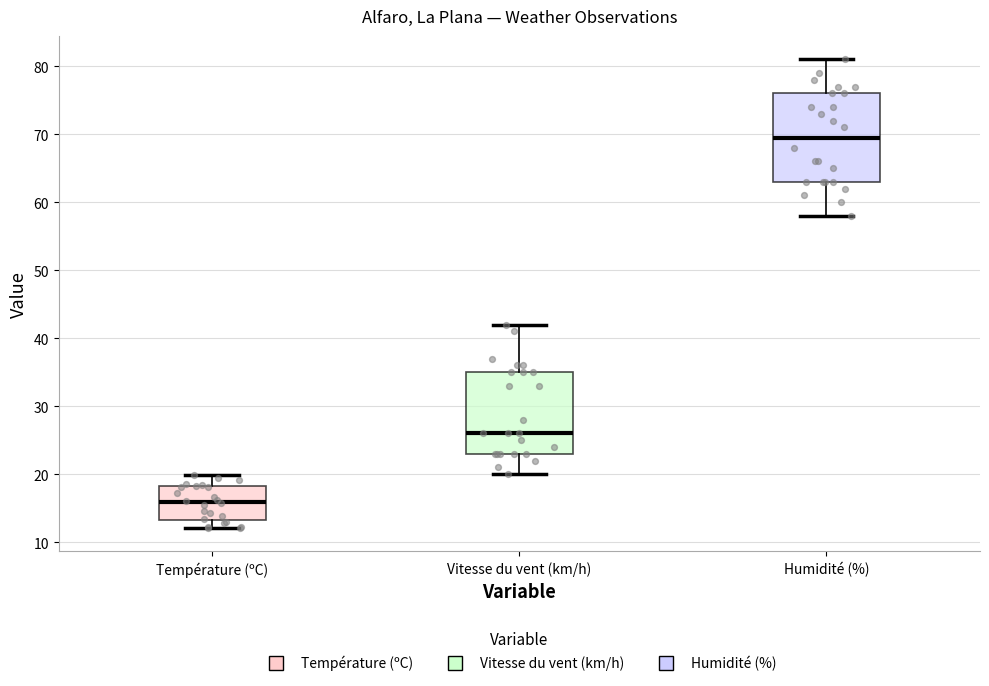

Reading left to right, read every box against the y-axis: the position of its median line, the range the box covers, and the ends of its whiskers. The values are not printed on the chart, so give them approximately, as read against the axis.

Température (ºC): median 16, box 13 to 18, whiskers 12 to 20
Vitesse du vent (km/h): median 26, box 23 to 35, whiskers 20 to 42
Humidité (%): median 70, box 63 to 76, whiskers 58 to 81